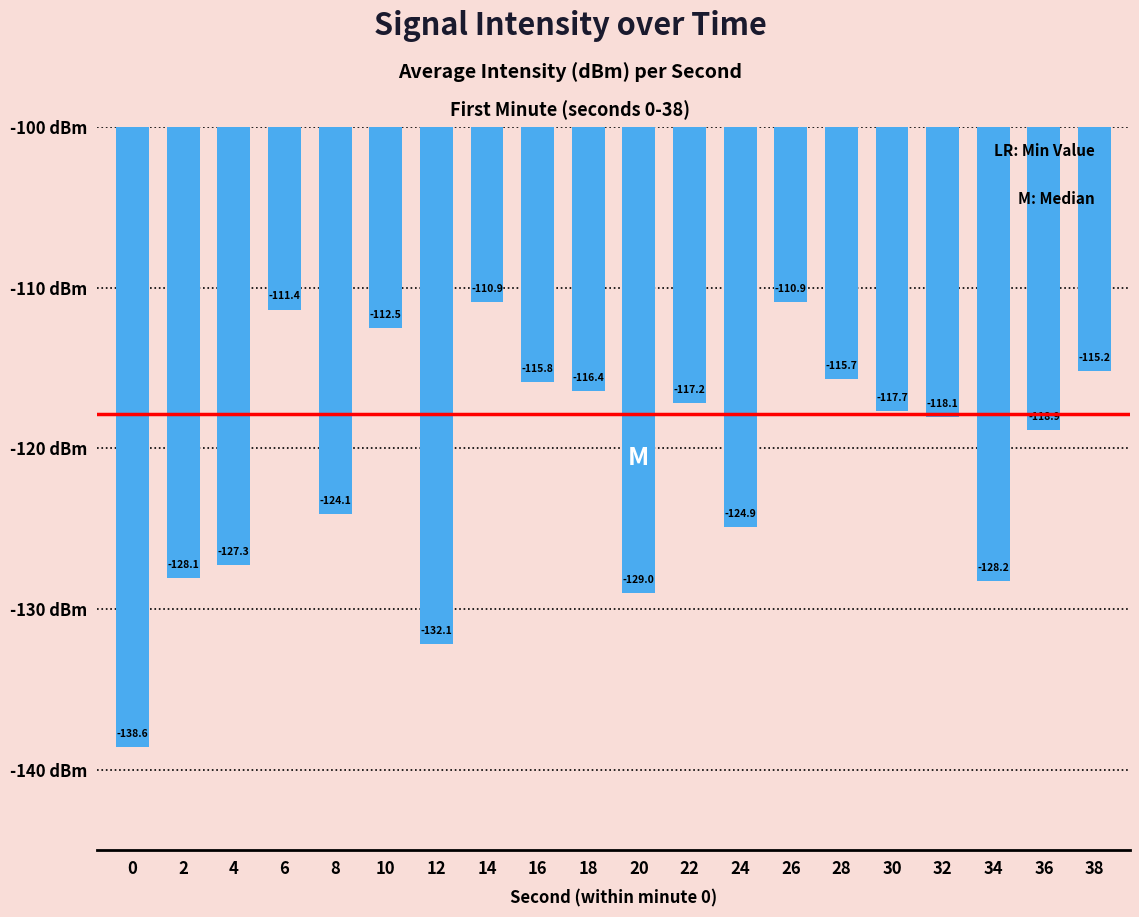

Reading right to left, extract all data points from this chart.

-115.2	-118.9	-128.2	-118.1	-117.7	-115.7	-110.9	-124.9	-117.2	-129.0	-116.4	-115.8	-110.9	-132.1	-112.5	-124.1	-111.4	-127.3	-128.1	-138.6